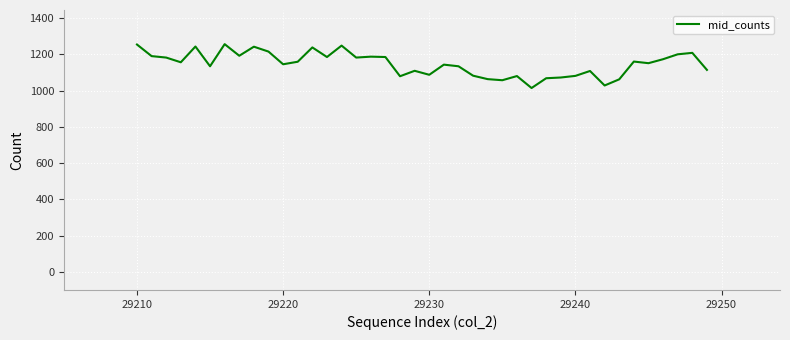

What is the difference between the maximum and minimum values?

242